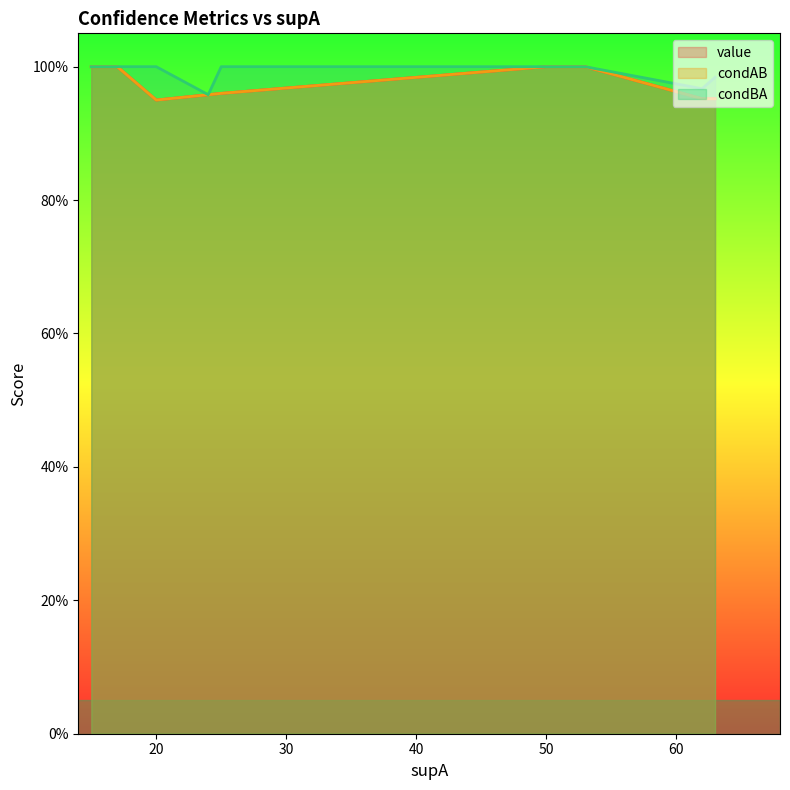

What is the minimum value shown in the chart?

0.9